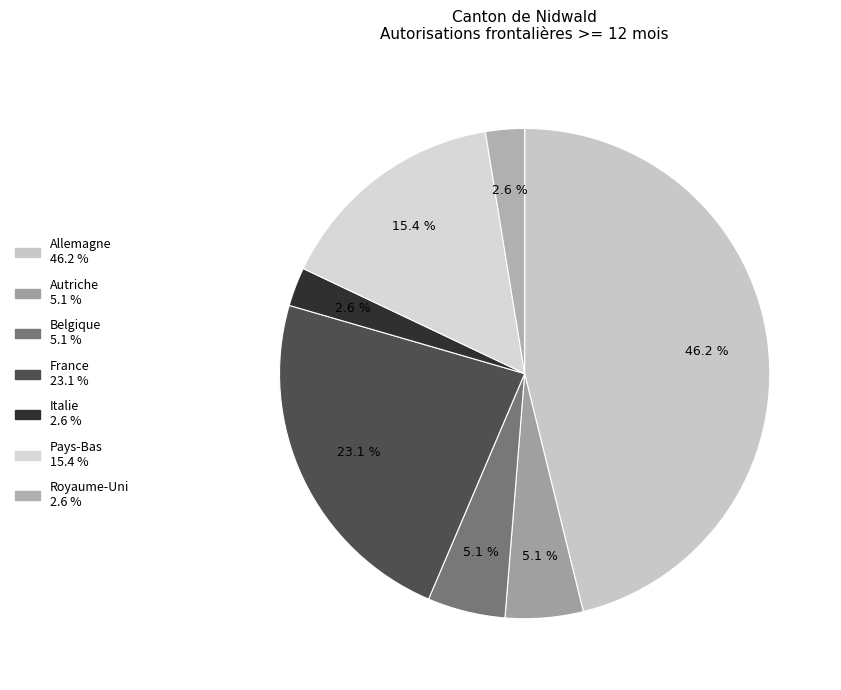

Is there a majority slice in this chart?

No